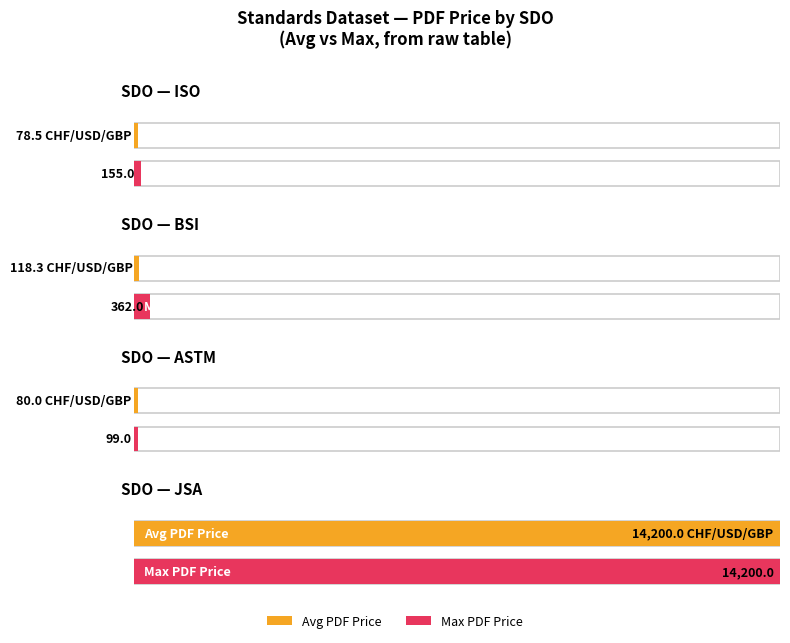

At how many categories does at least one series exceed 9395?

1